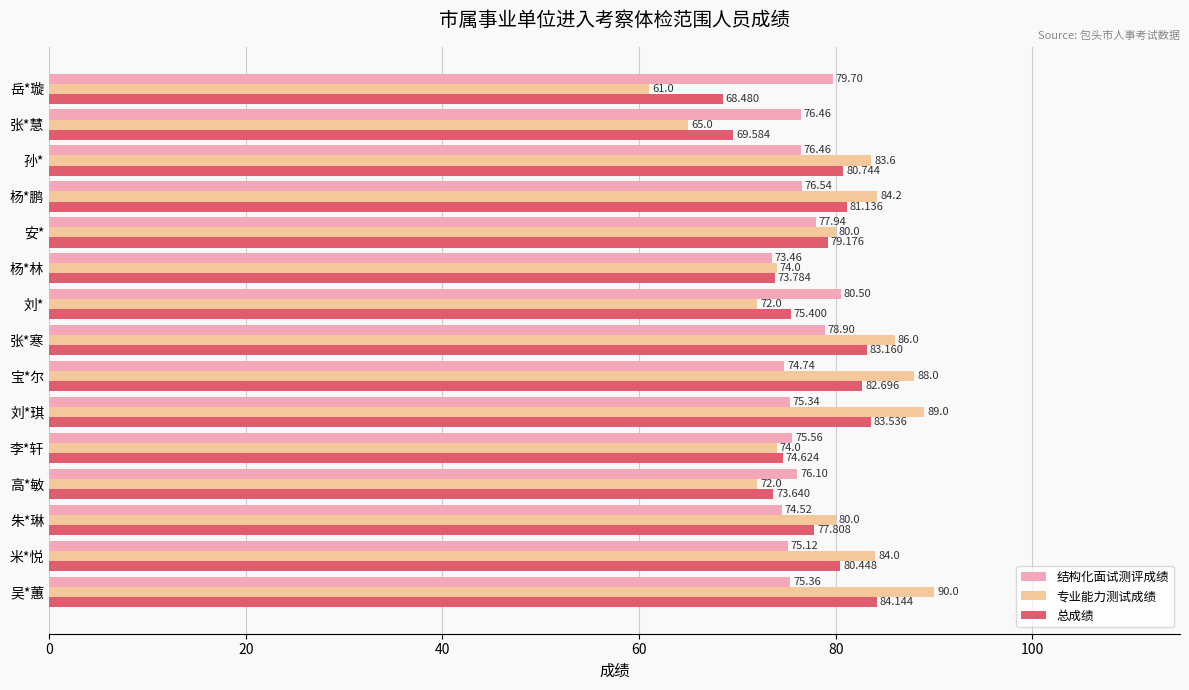

Which series has the widest spread of values?

专业能力测试成绩